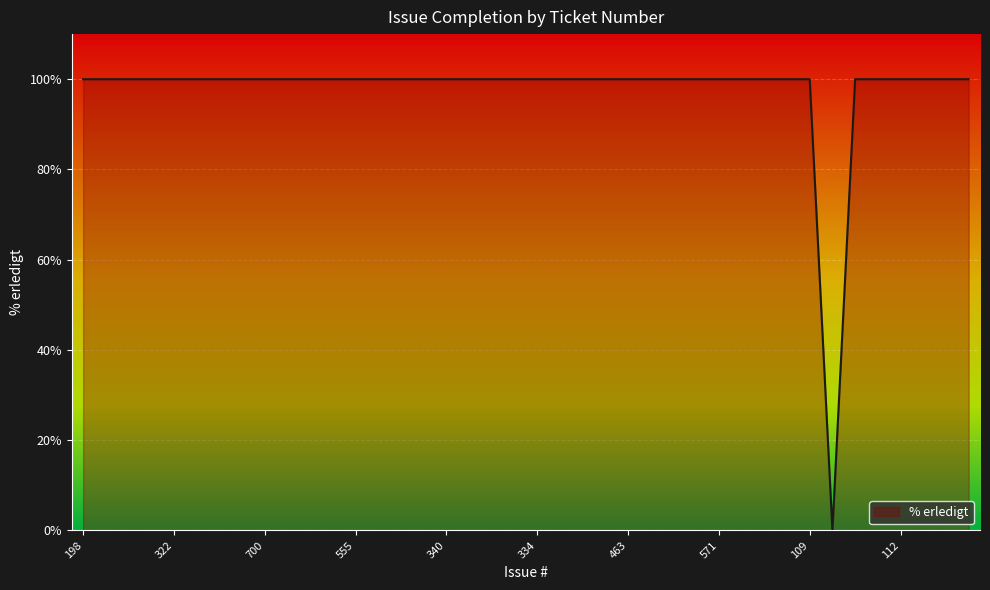

What is the greatest value displayed?

100